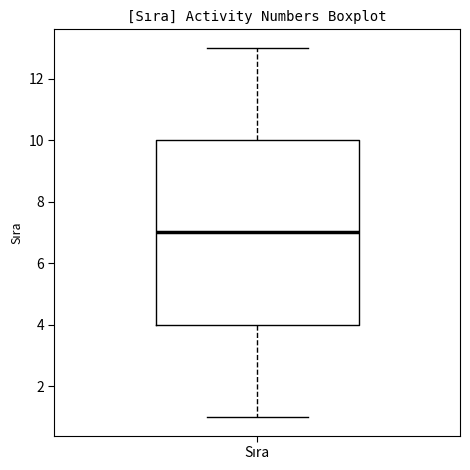

Transcribe this box plot: give where the median line is, the range the box spans, and where the two whiskers end, as read against the y-axis. The values are not printed on the chart, so give them approximately, as read against the axis.

median 7, box 4 to 10, whiskers 1 to 13